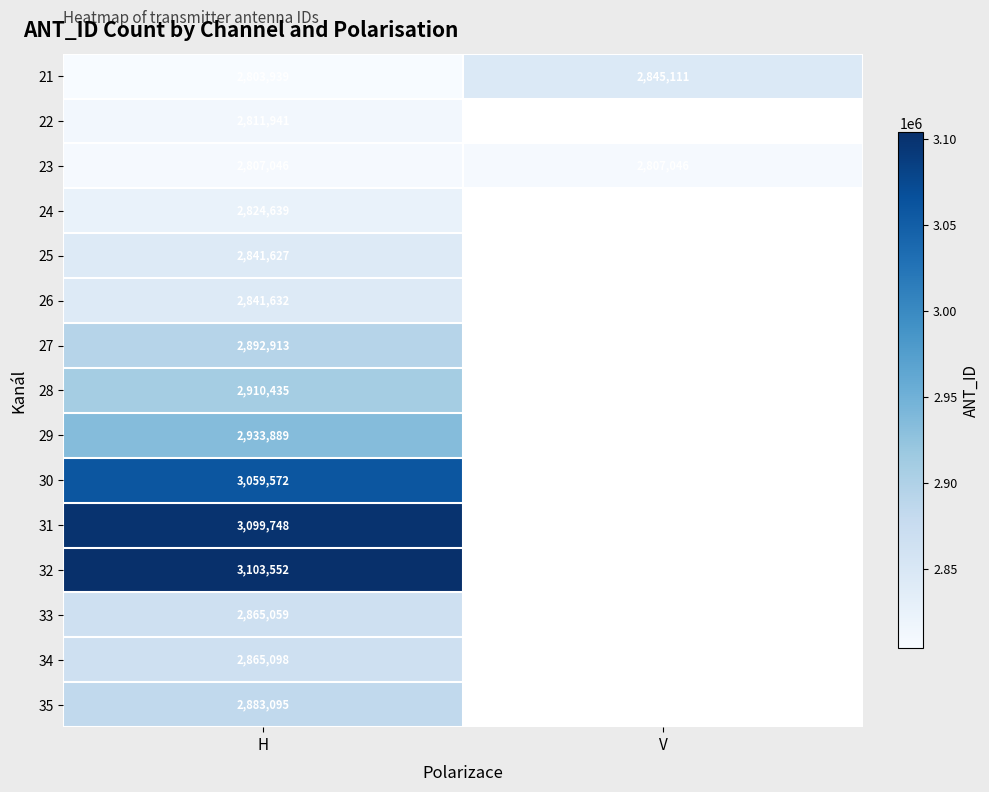

What is the total value across all series at H?

43544185